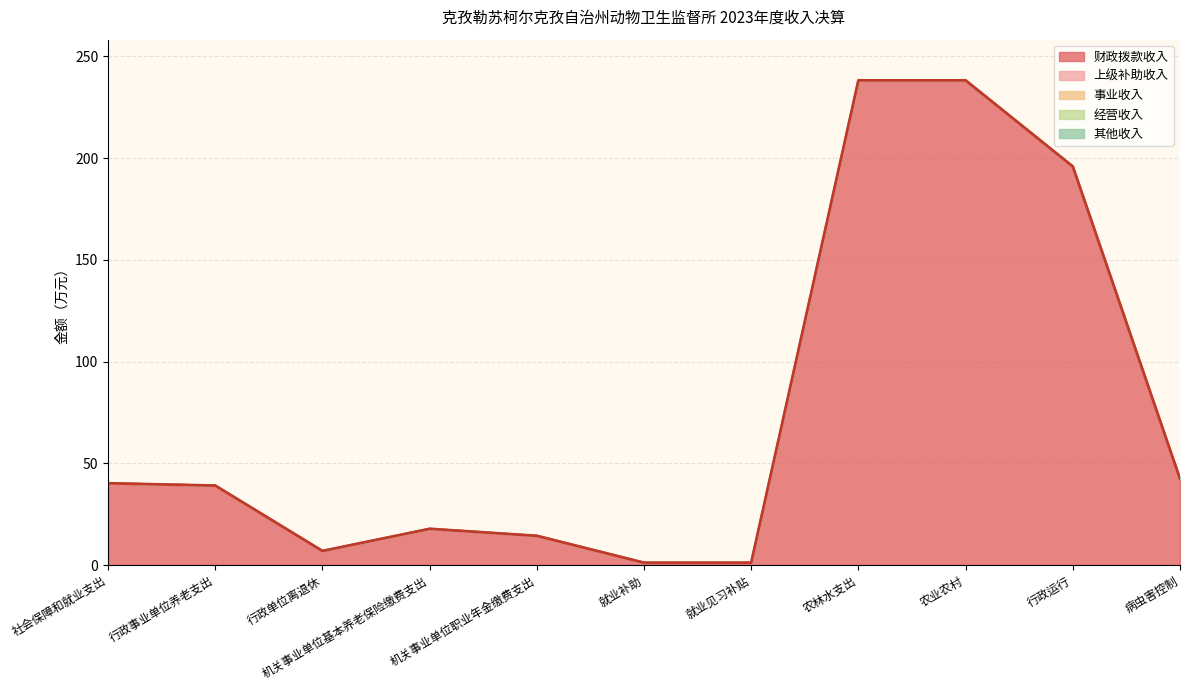

Between 行政单位离退休 and 社会保障和就业支出, which is larger?

社会保障和就业支出